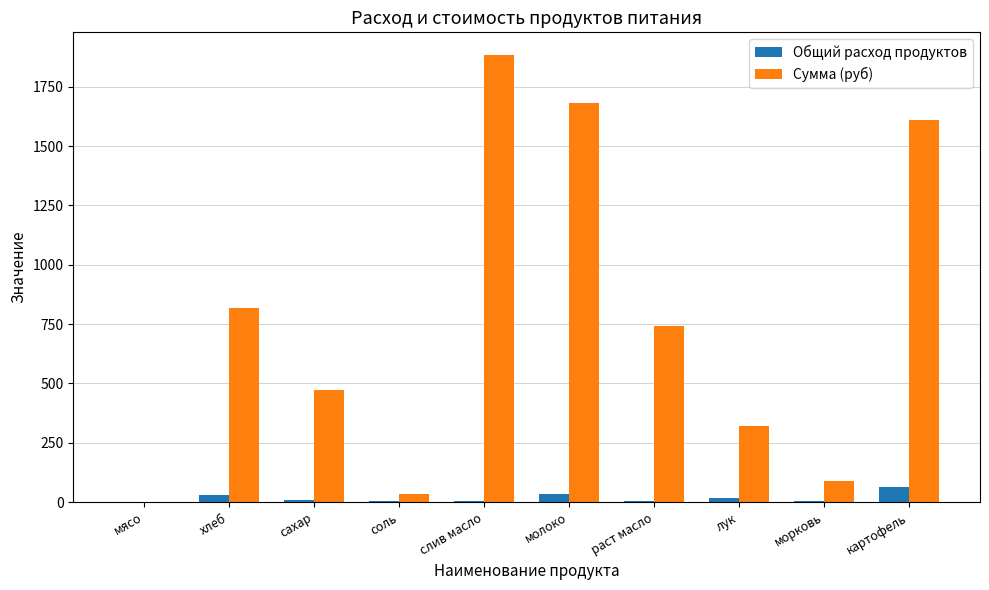

Is it true that Сумма (руб) equals 1611.0 at картофель?

True